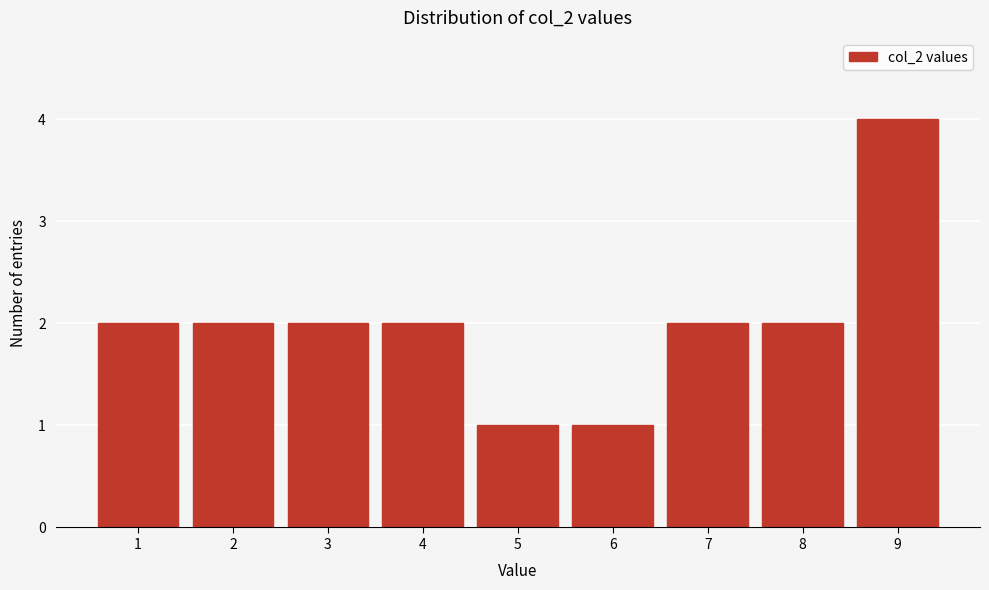

Reading left to right, what are all the values shown in this chart?

1=2	2=2	3=2	4=2	5=1	6=1	7=2	8=2	9=4